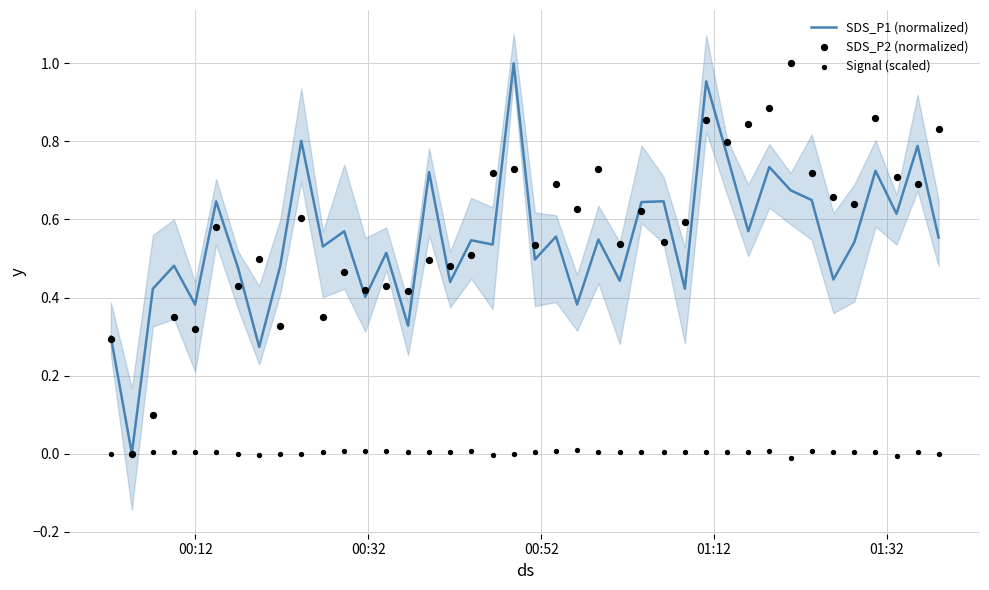

Is the value of SDS_P1 (normalized) at 32 greater than the value of SDS_P2 (normalized) at 29?

No